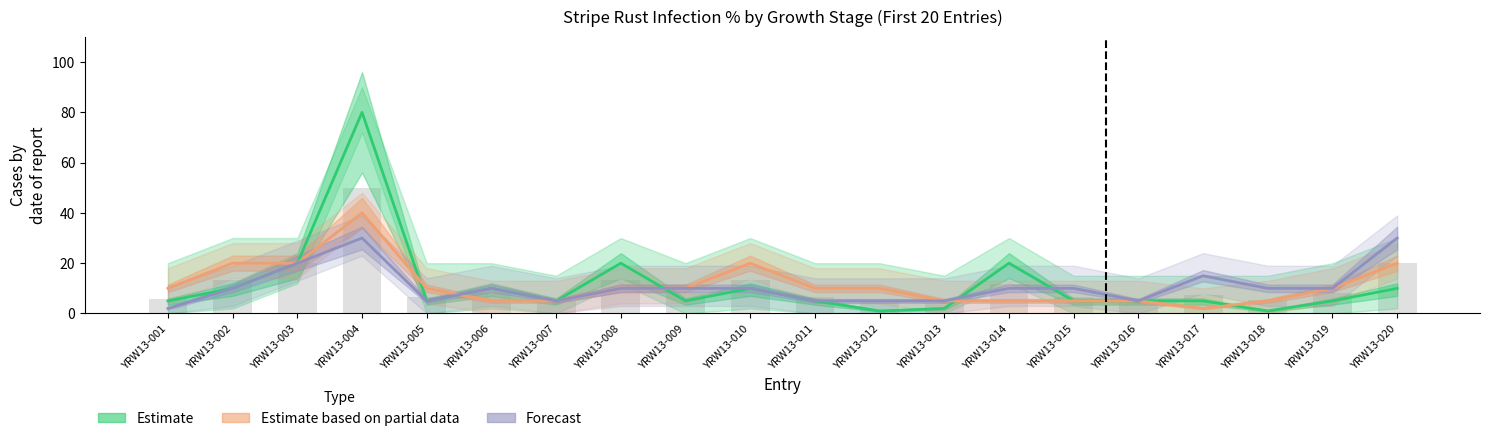

Reading left to right, what are all the values shown in this chart?

Milk %: 5	10	20	80	5	10	5	20	5	10	5	1	2	20	5	5	5	1	5	10
Stem elongation %: 10	20	20	40	10	5	5	10	10	20	10	10	5	5	5	5	2	5	10	20
Flowering %: 2	10	20	30	5	10	5	10	10	10	5	5	5	10	10	5	15	10	10	30